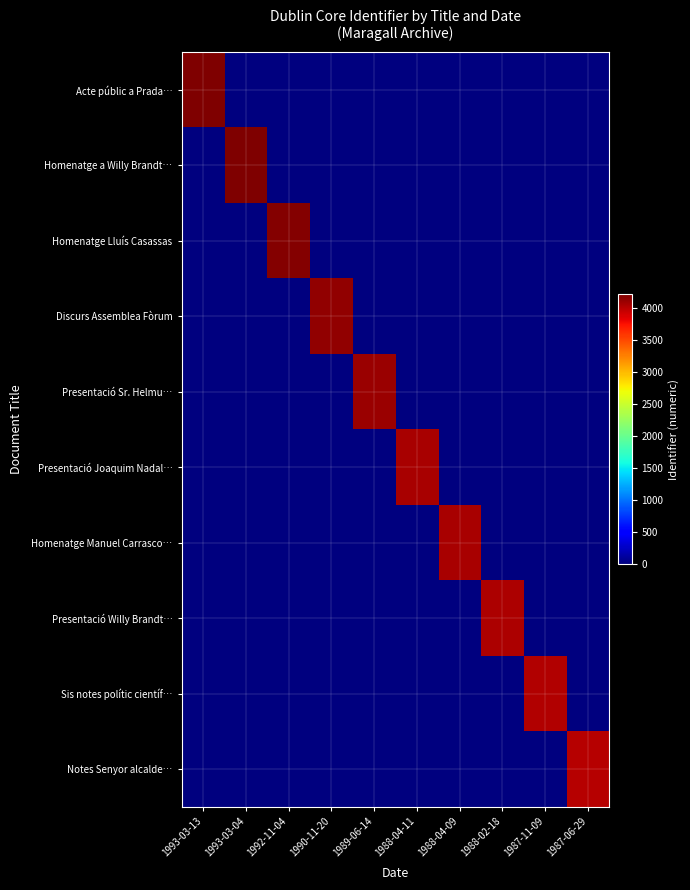

At which category is the sum across all series the highest?

1993-03-13